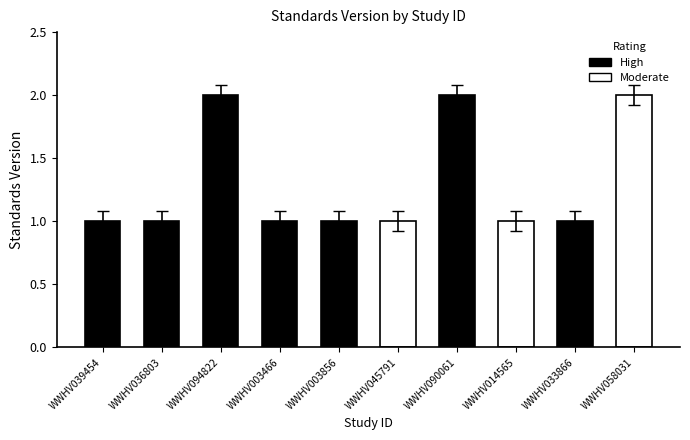

Is it true that the value at WWHV058031 is 1.9?

True